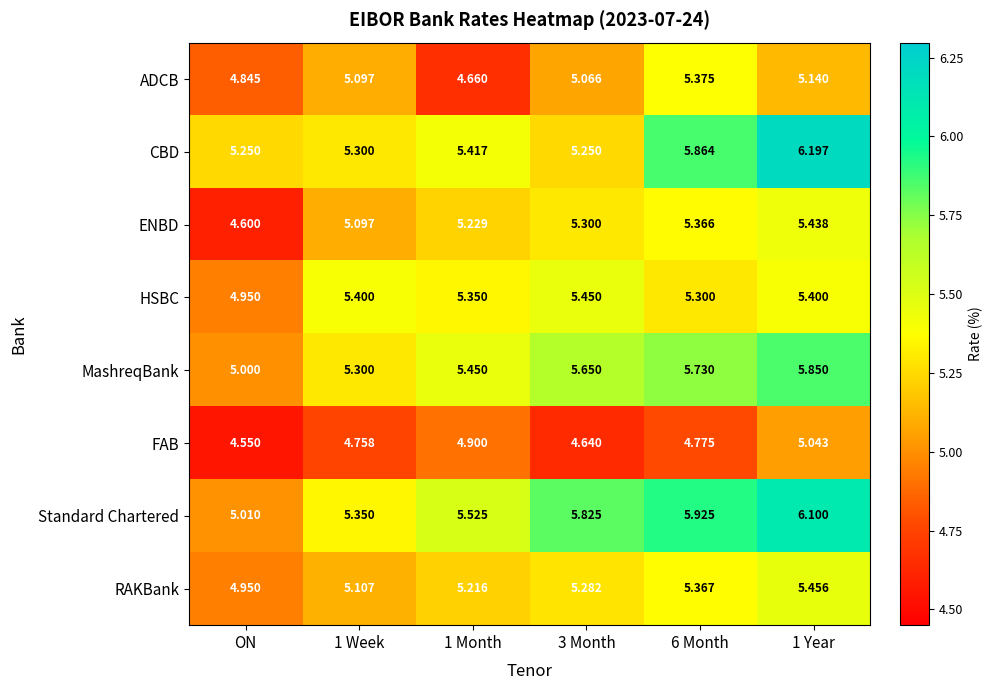

Which series has the widest spread of values?

Standard Chartered